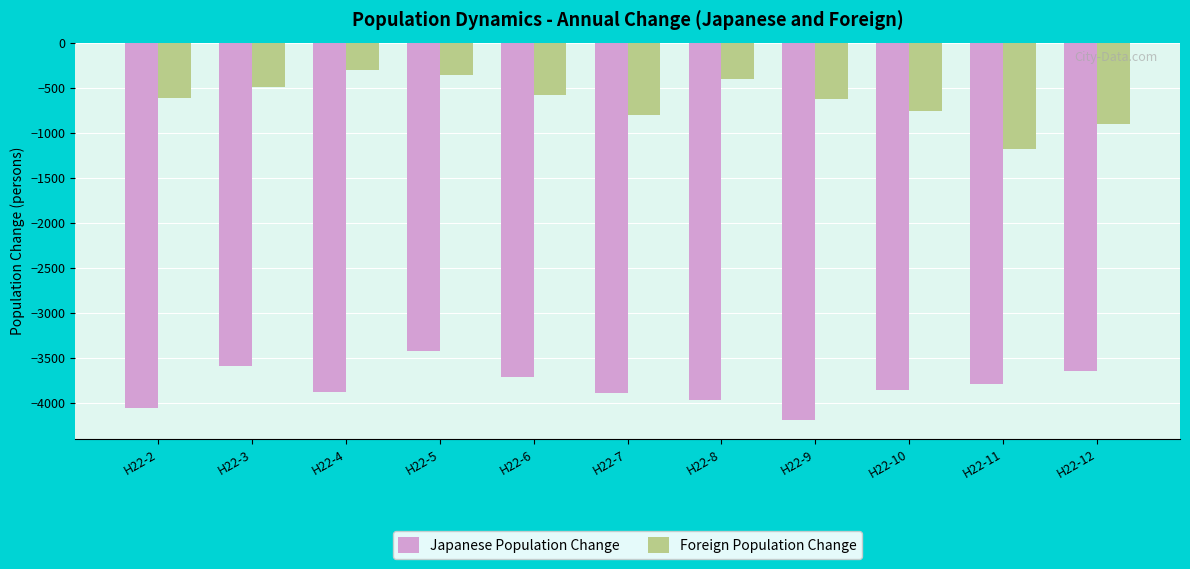

What is the value of the Foreign Population Change bar at the 2nd from the left?

-498